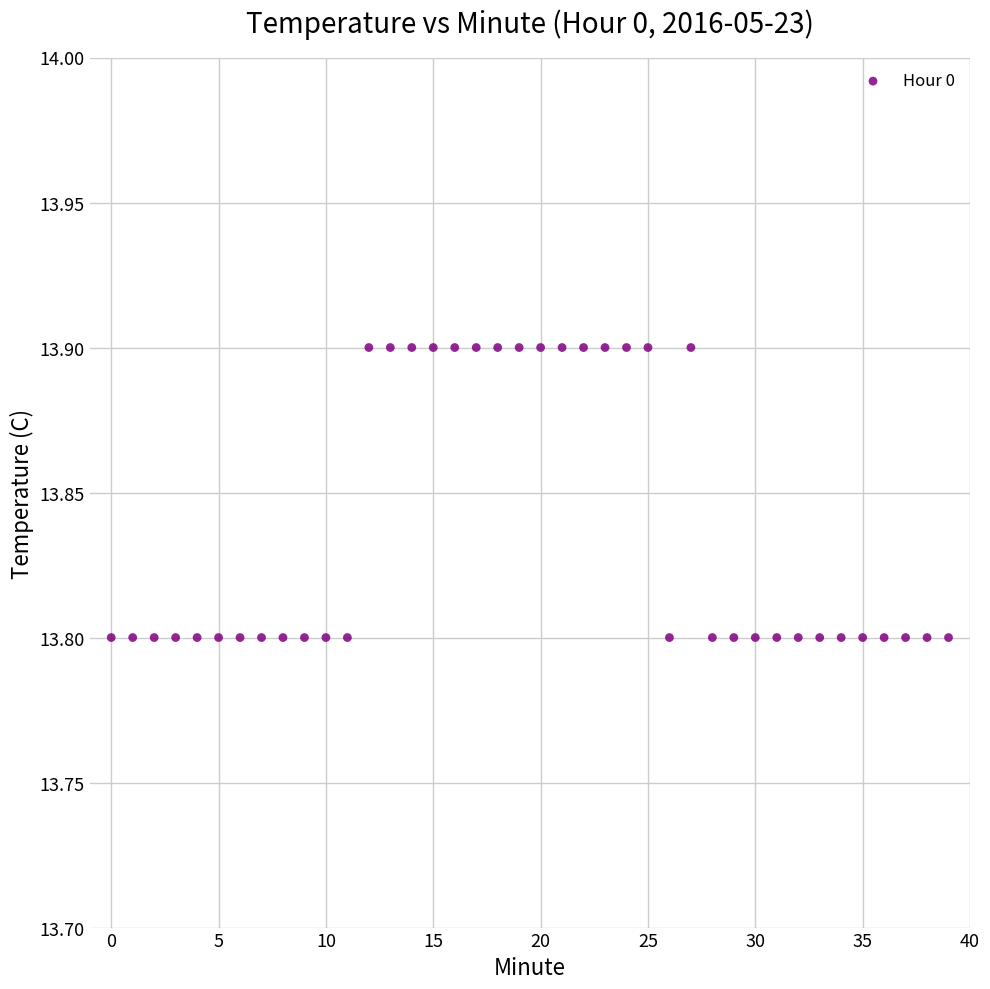

How many points are shown in the scatter plot?

40